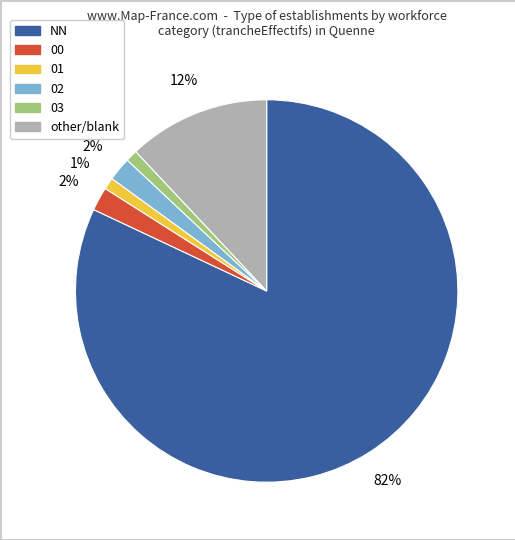

How many slices are in this pie chart?

6